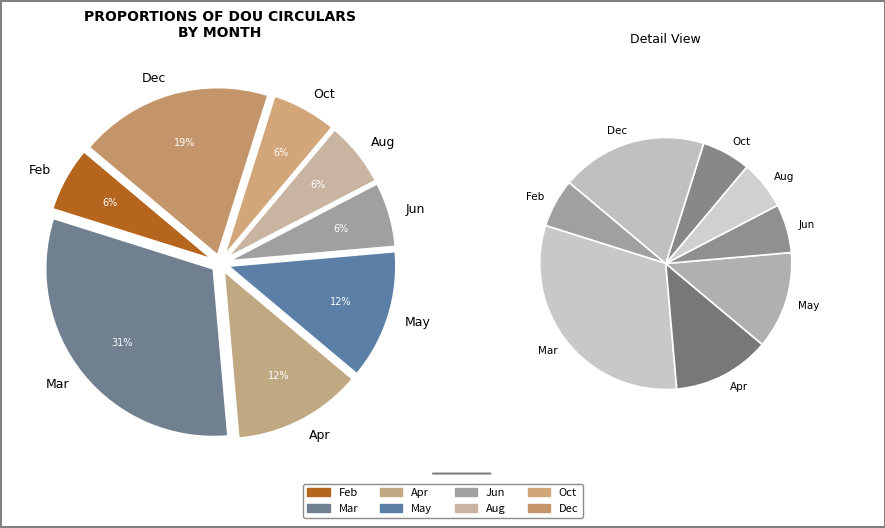

Between Jul and Jun, which is larger?

Jun